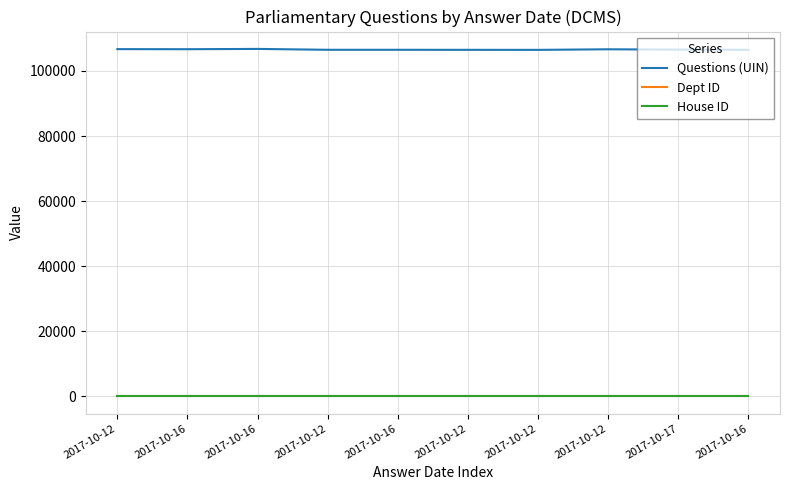

What are all the series names shown in the legend?

Questions (UIN), Dept ID, House ID